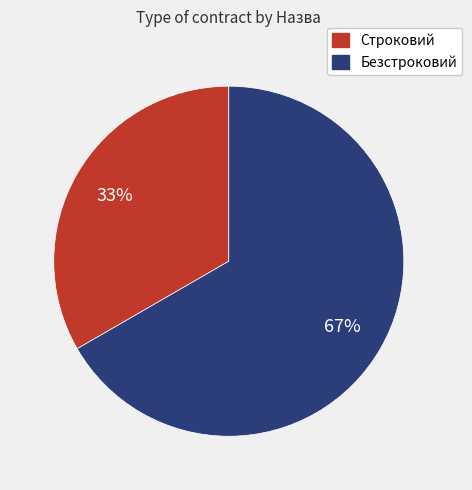

The Безстроковий slice represents 80% of the pie. True or false?

False